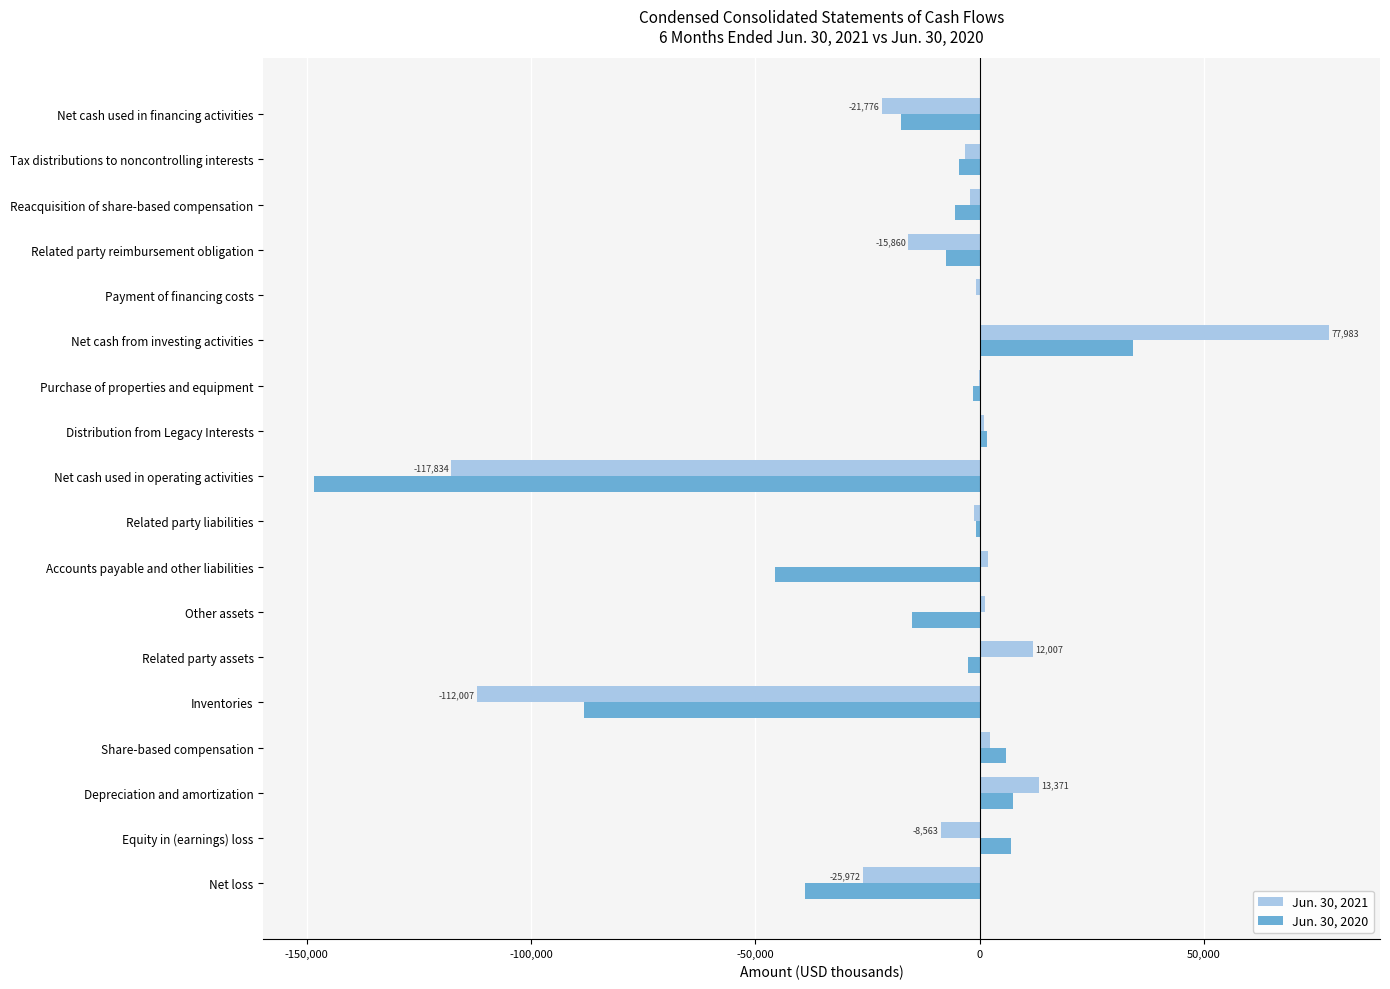

What is the maximum value shown in the chart?

77983